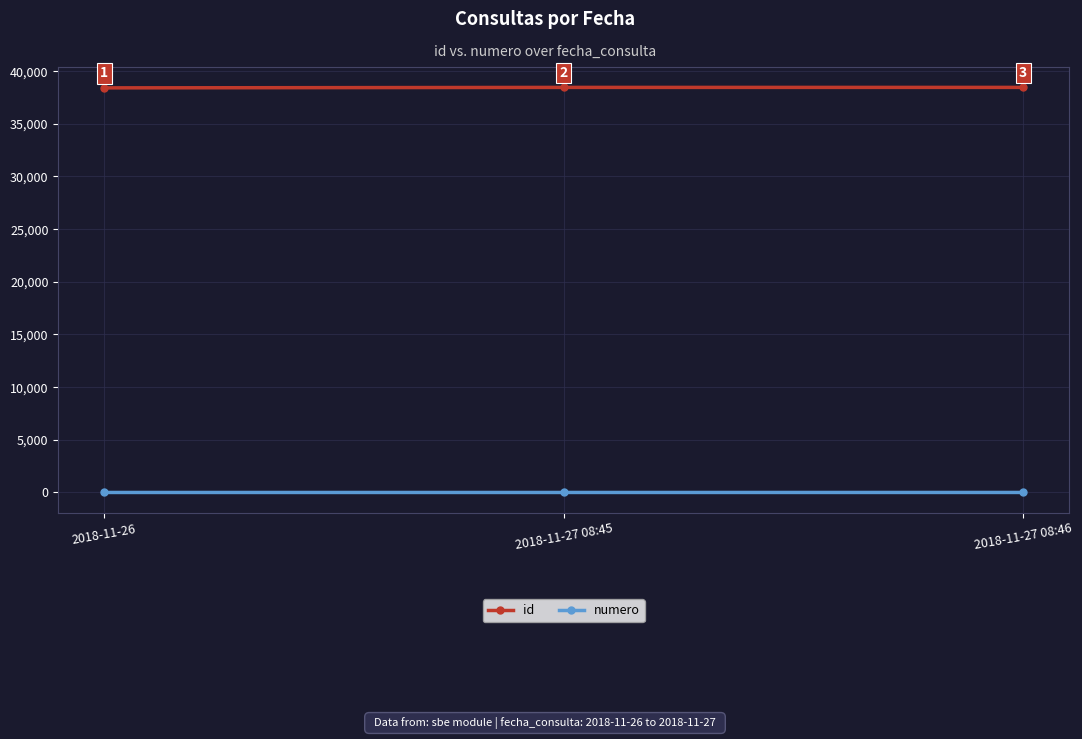

At which category does the chart reach its minimum across all series?

2018-11-26